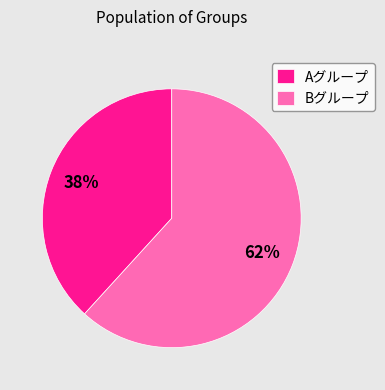

To the nearest percent, what is the combined percentage of Aグループ and Bグループ?

100%